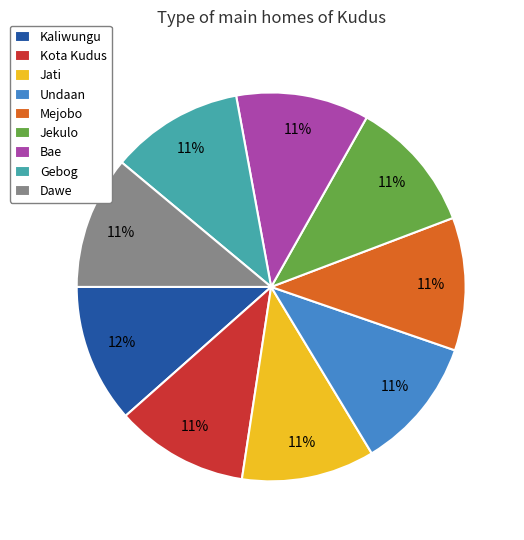

What is the ratio of the value at Mejobo to the value at Bae?

1.0